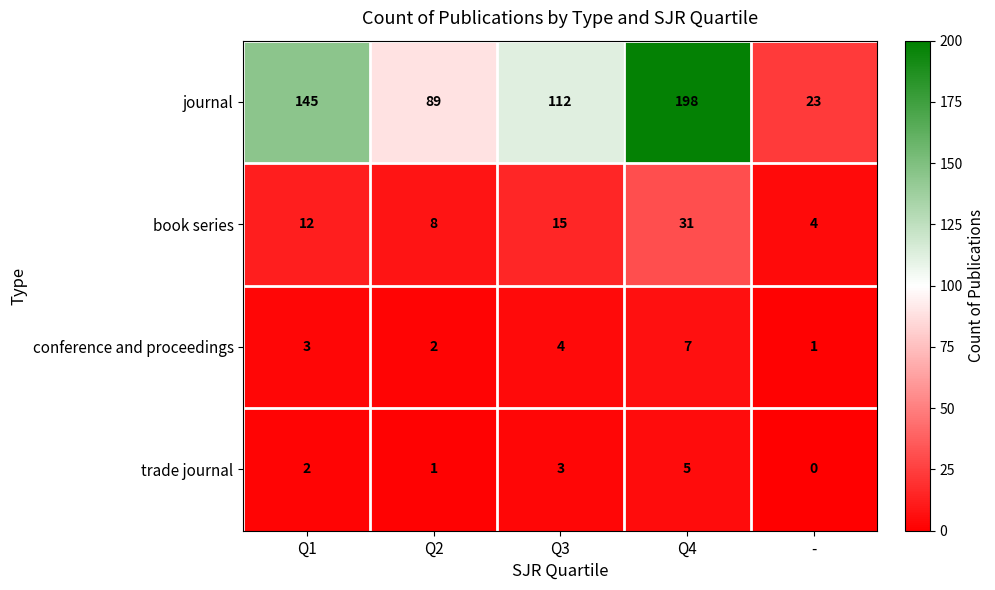

What is the difference between the maximum and minimum values in the book series series?

27